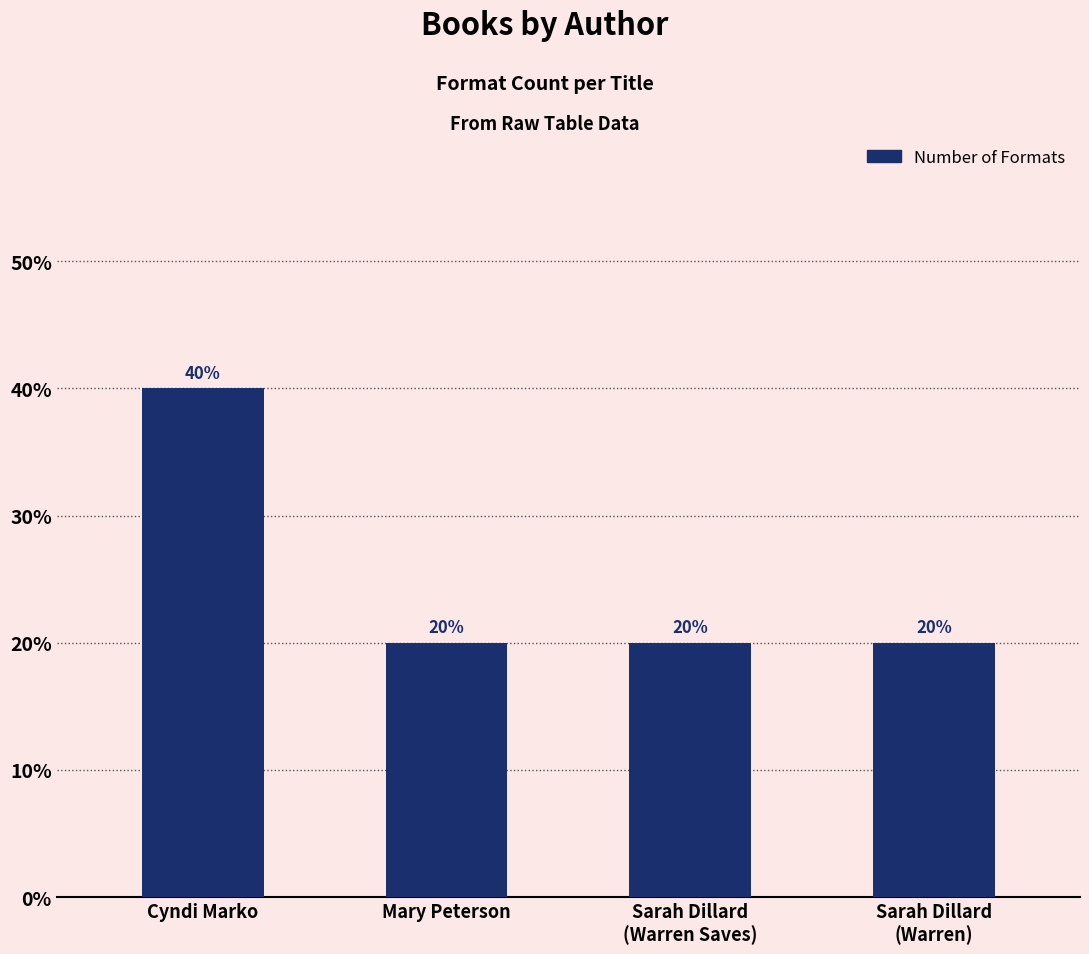

Does the chart contain any negative values?

No